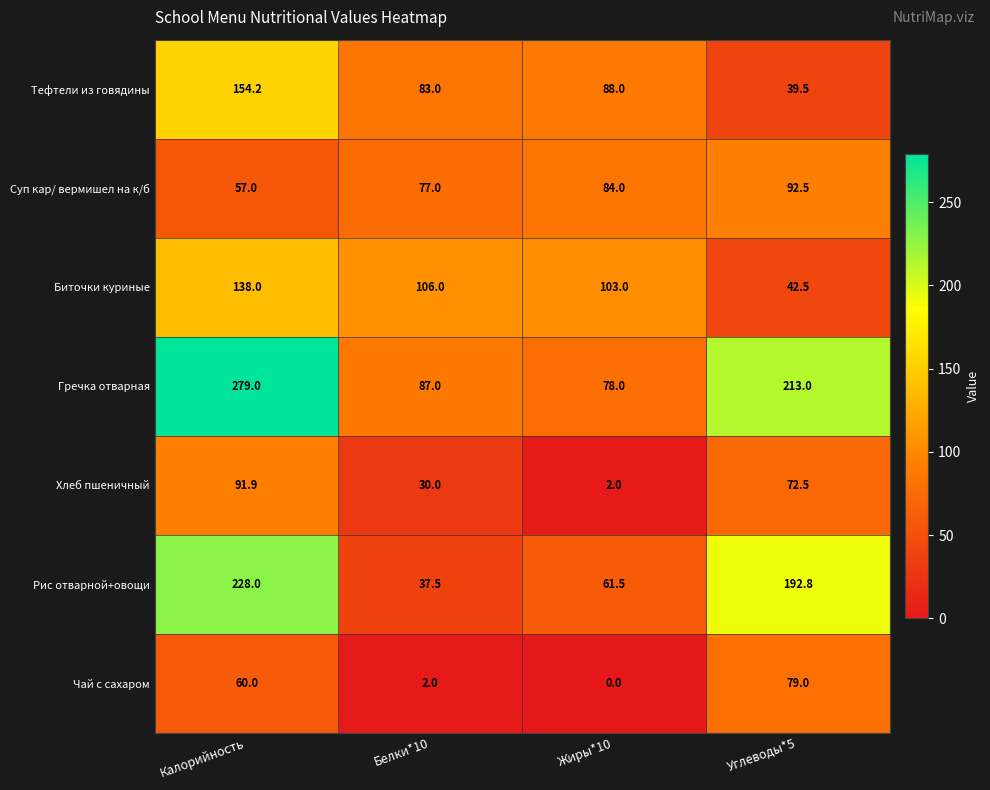

Which series has the largest range (max minus min)?

Гречка отварная